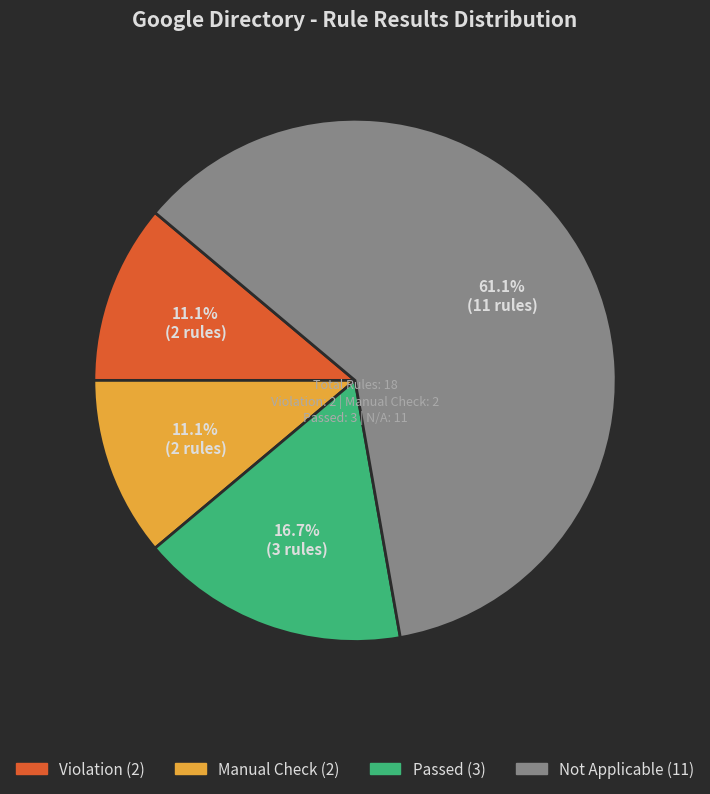

Is there any slice that represents more than half of the pie?

Yes